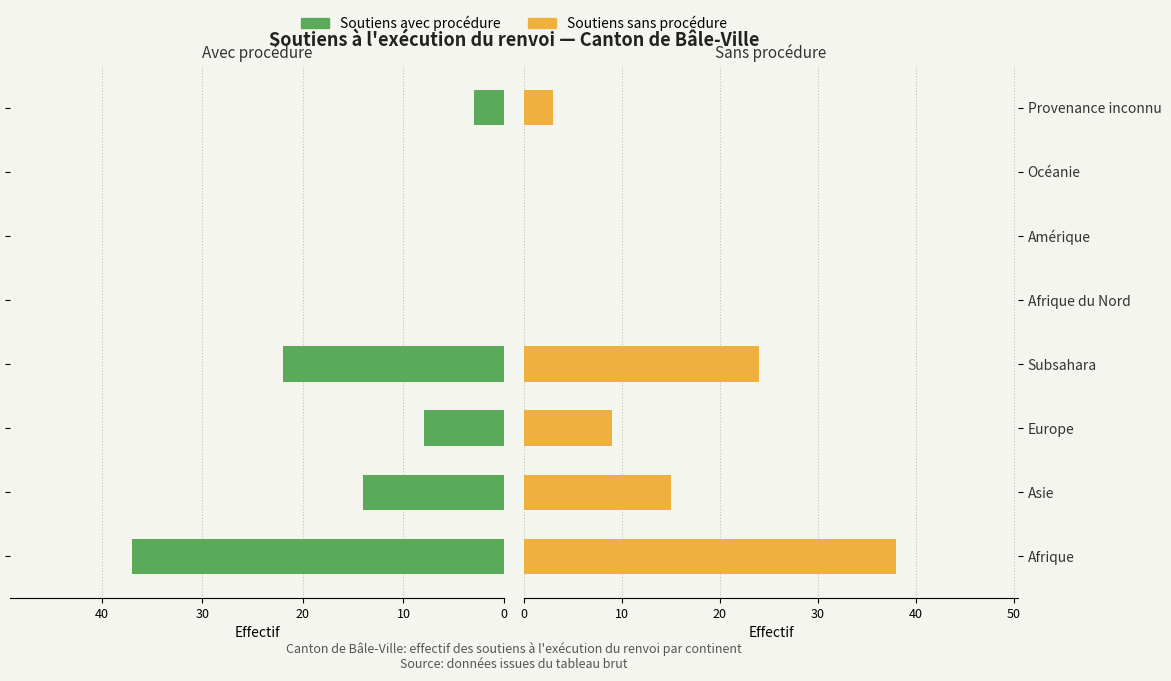

What is the maximum value shown in the chart?

38